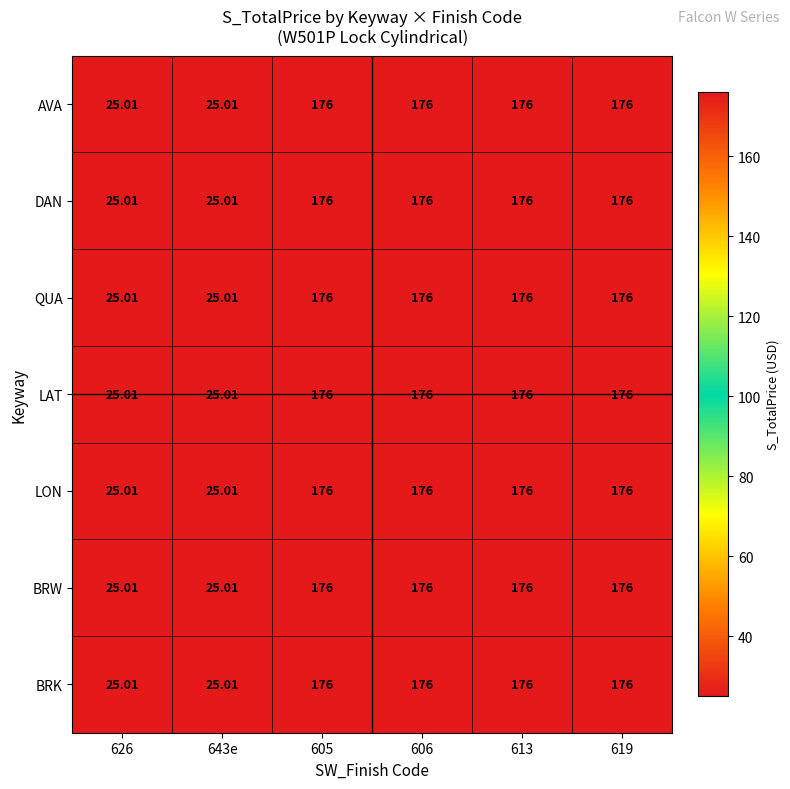

Is the value of AVA at 643e greater than the value of QUA at 605?

No